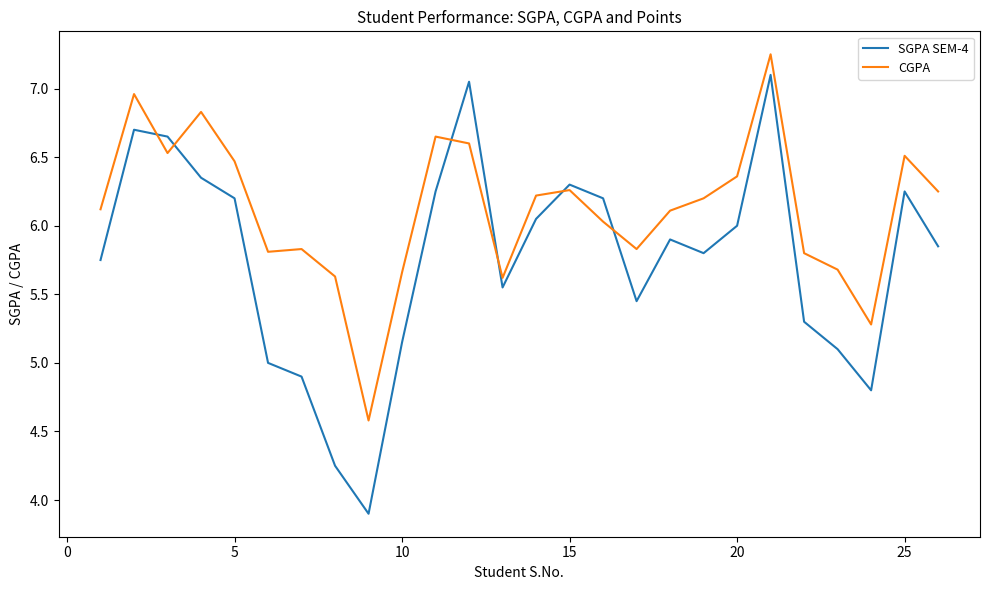

Rank the series by their average value, from highest to lowest.

CGPA, SGPA SEM-4